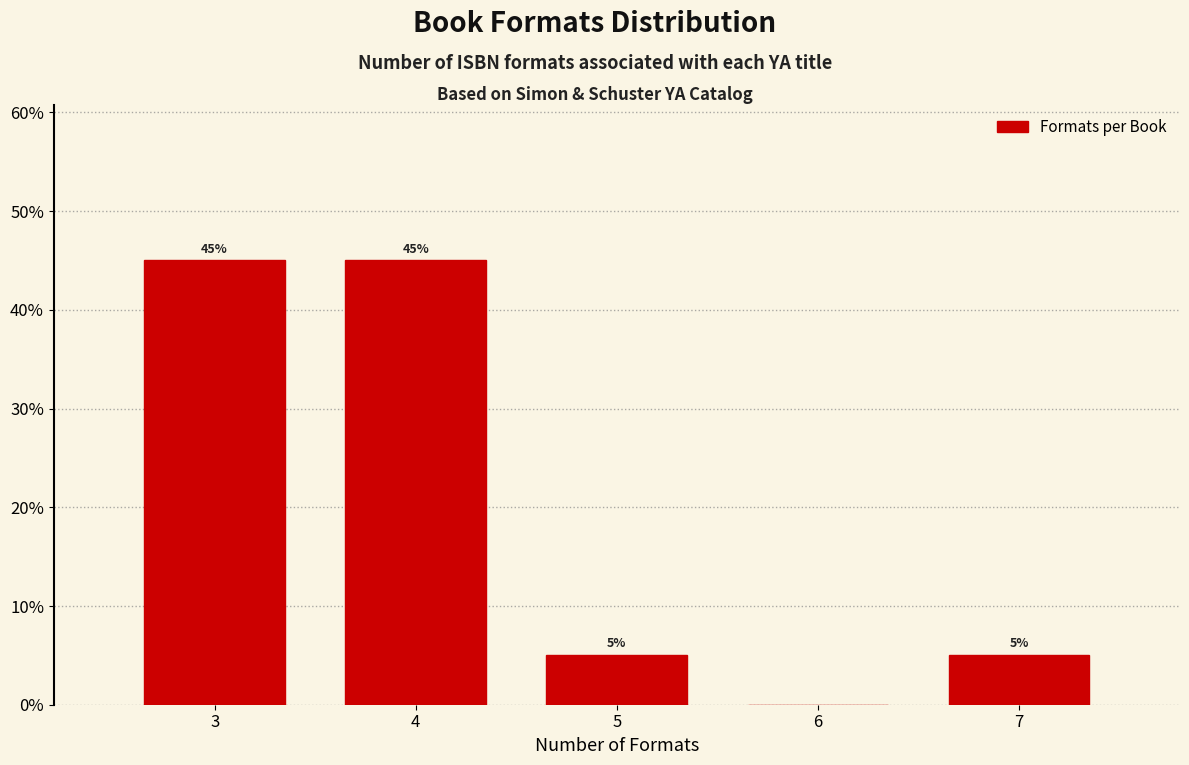

Are the bars horizontal?

No